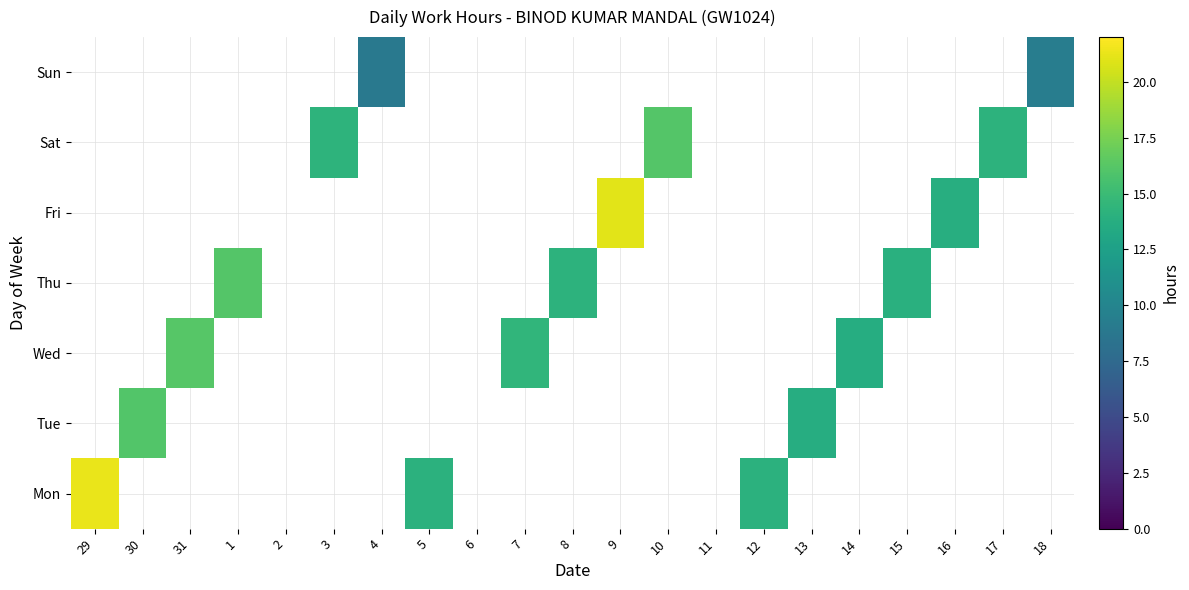

At 16, list the series in order from largest to smallest.

Fri, Mon, Tue, Wed, Thu, Sat, Sun